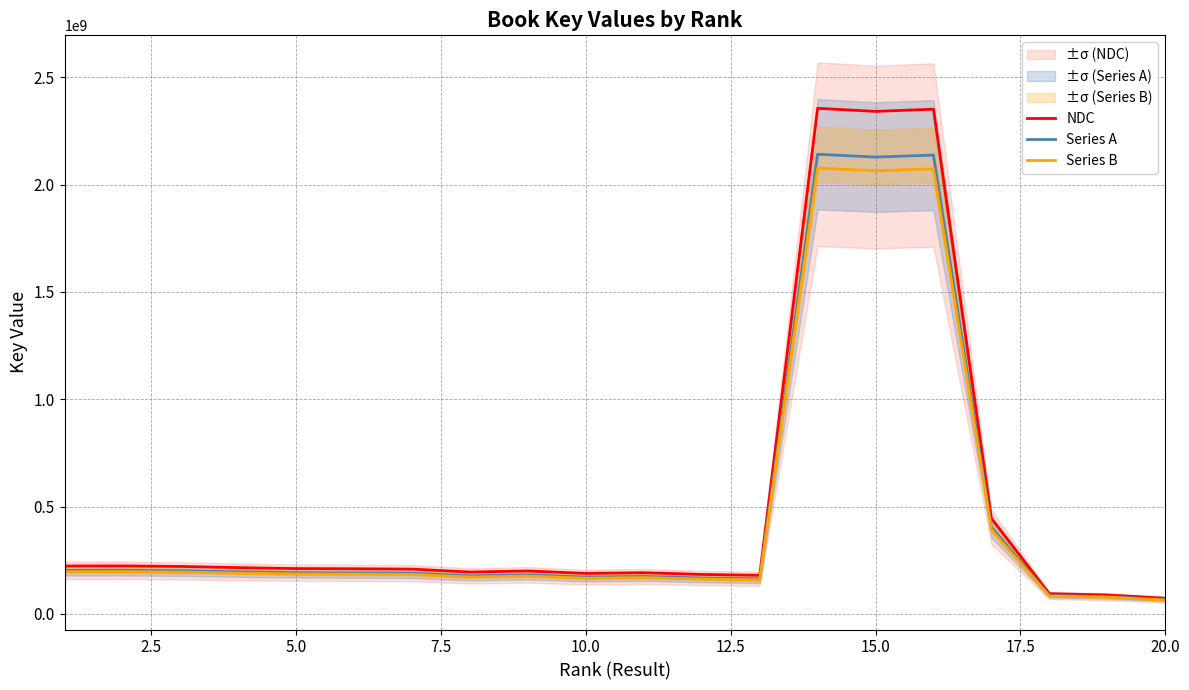

What is the highest value of the NDC series?

2355460318.2